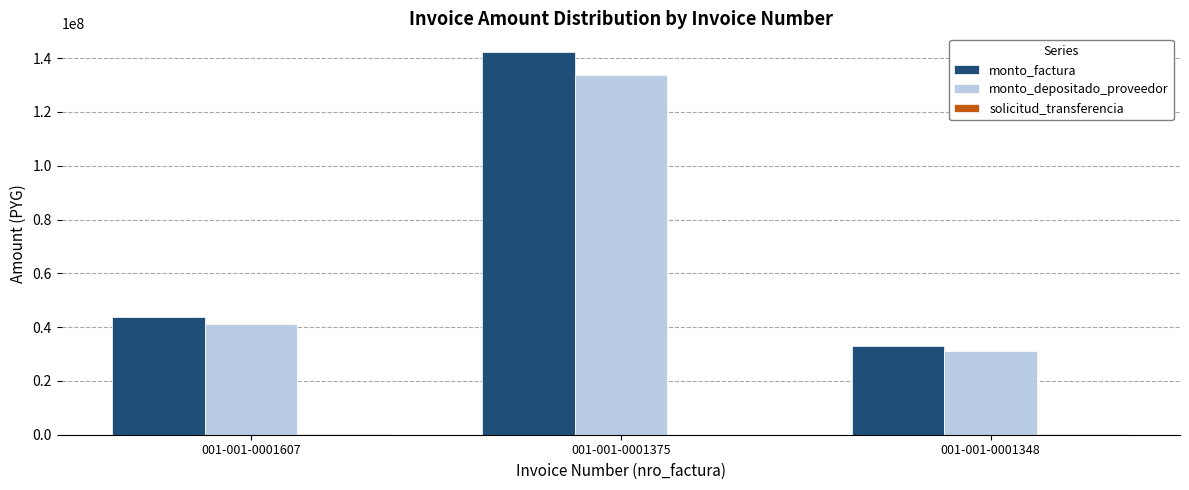

The value of monto_depositado_proveedor at 001-001-0001375 is 133845593. True or false?

True